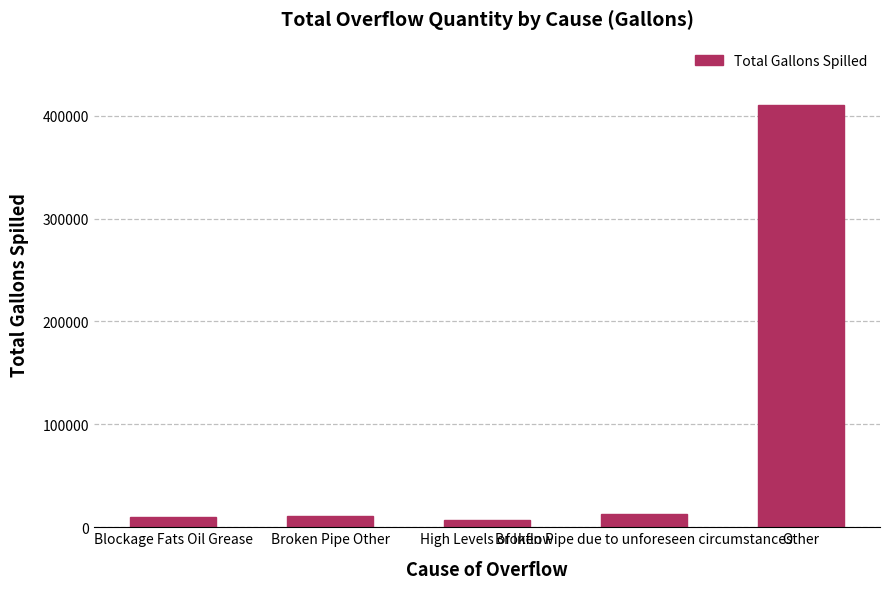

What is the greatest value displayed?

410320